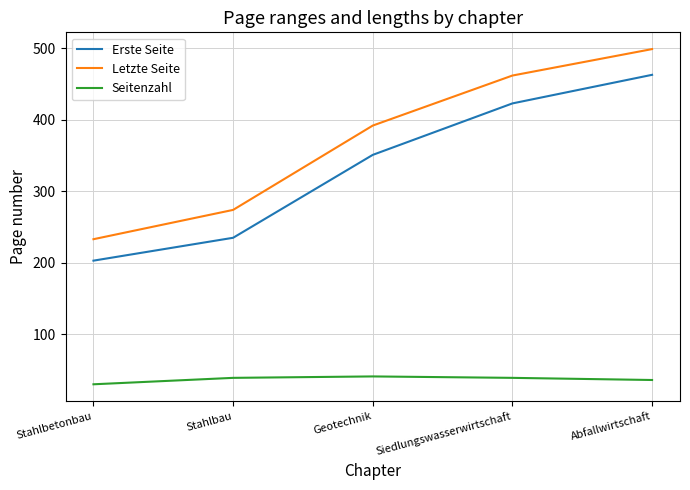

How many values in the Erste Seite series are below 351?

2